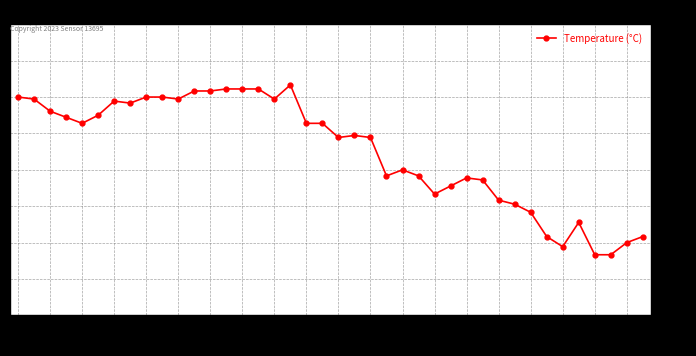

What is the difference between the maximum and minimum values?

0.8